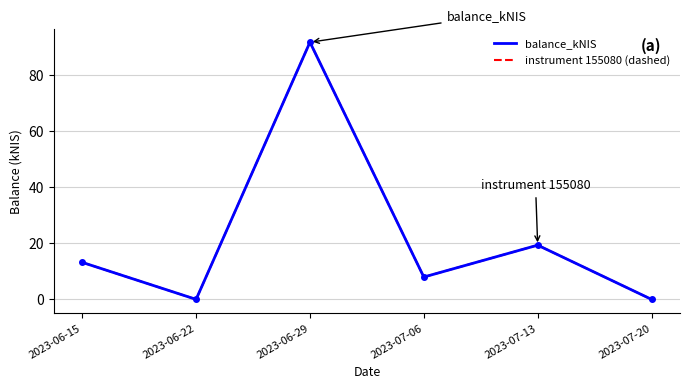

What is the label of the 6th point from the right?

2023-06-15